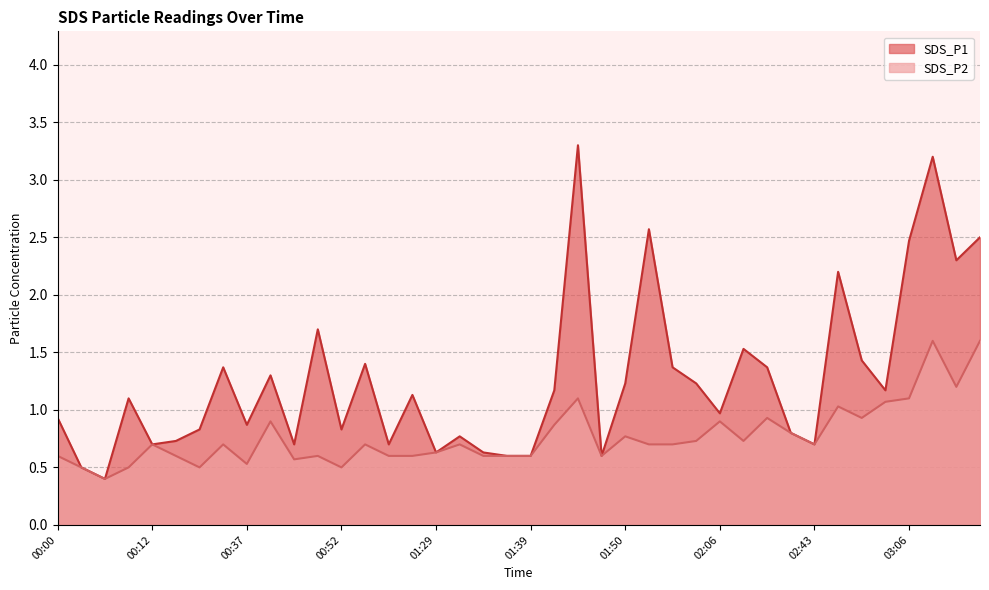

True or false: SDS_P2 has a value of 0.6 at 00:58.

True